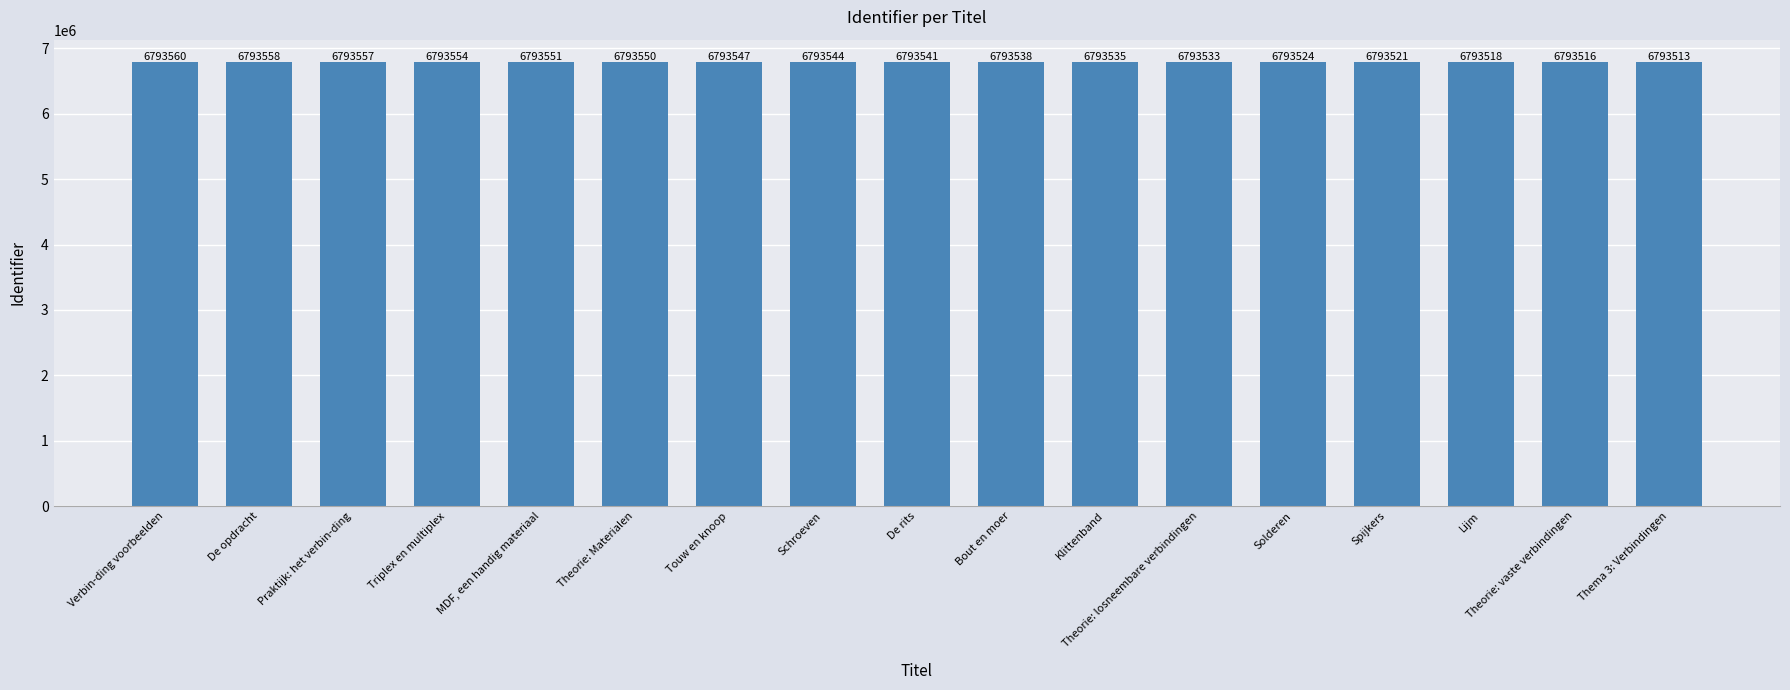

Which category has the lowest value across all series?

Thema 3: Verbindingen